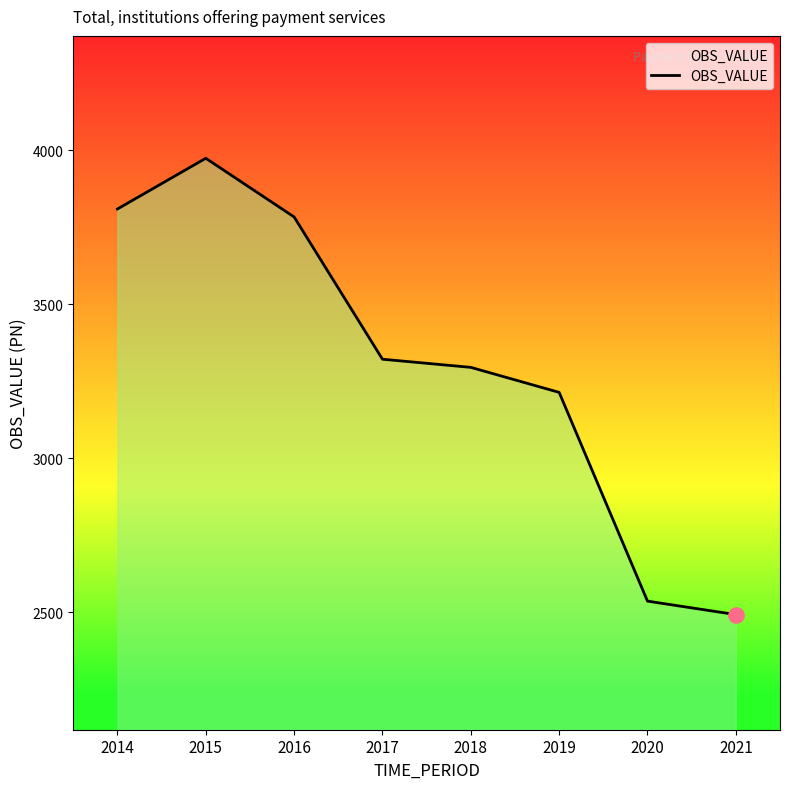

What is the change in value from 2016 to 2017?

-461.9